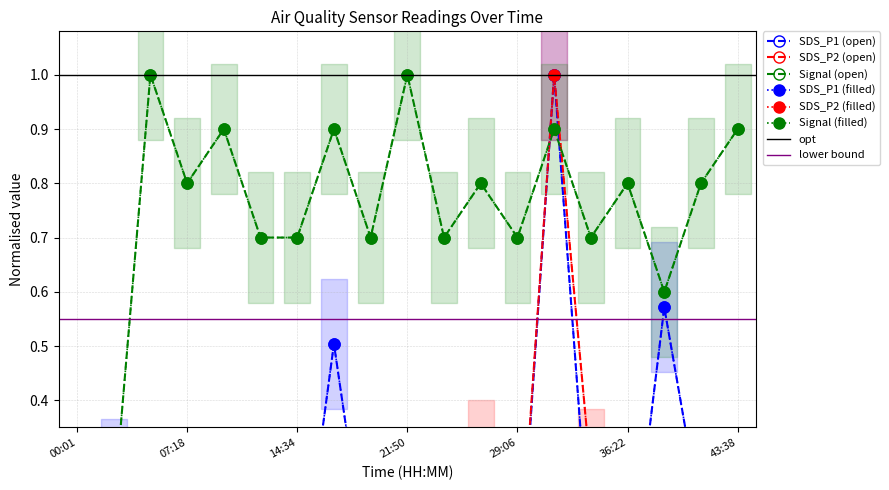

List the series in order of their peak value, lowest first.

SDS_P1, SDS_P2, Signal